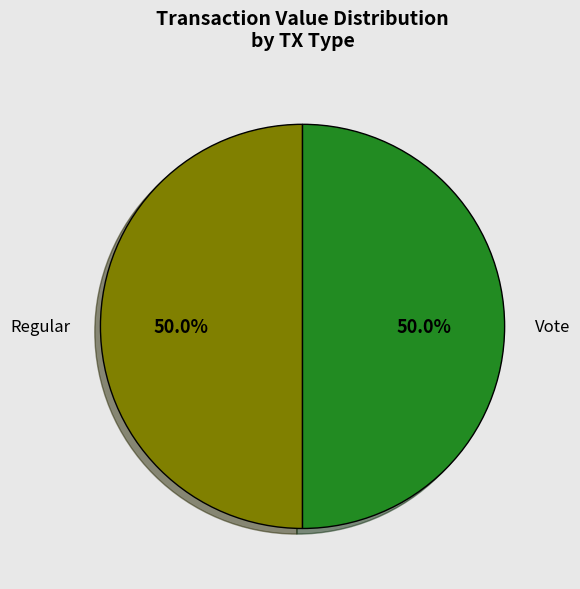

Do Vote and Regular together represent more than half of the pie?

Yes